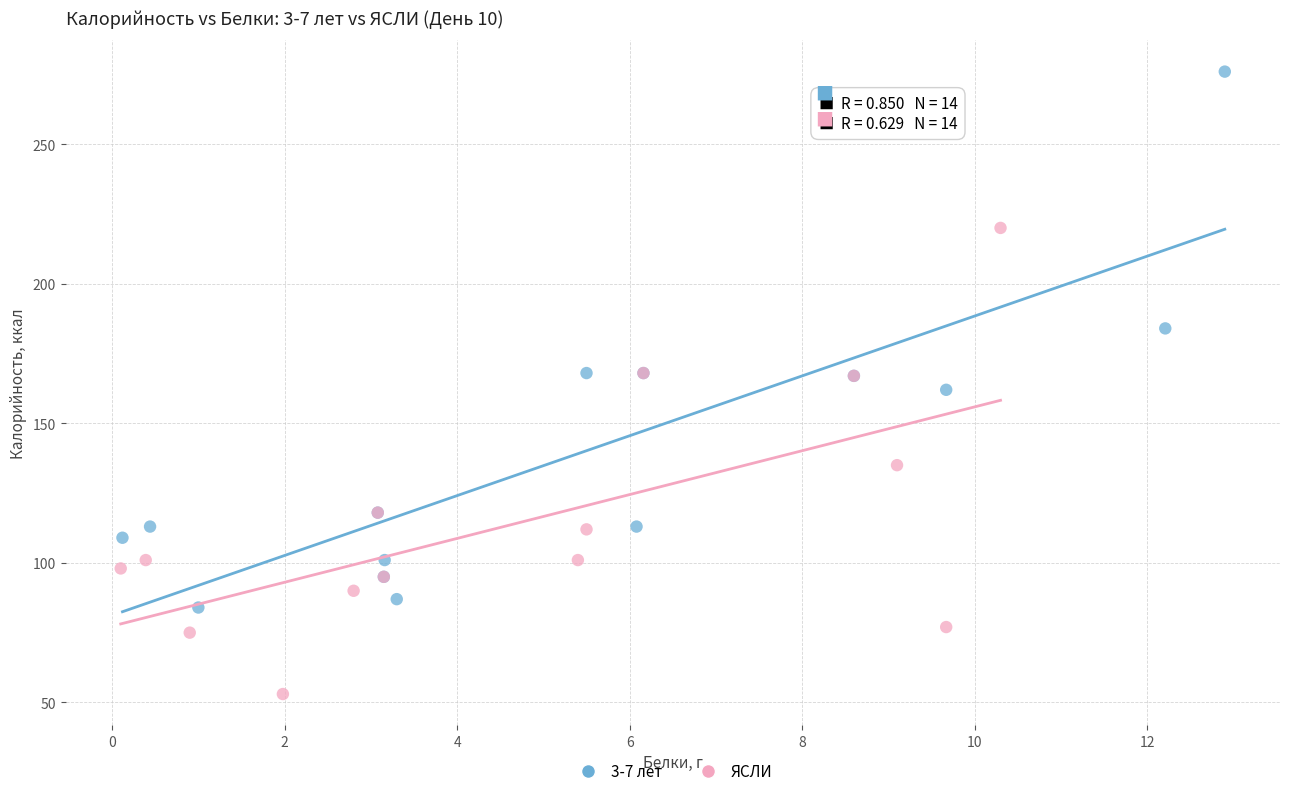

Which series contains the lowest Y value?

ЯСЛИ